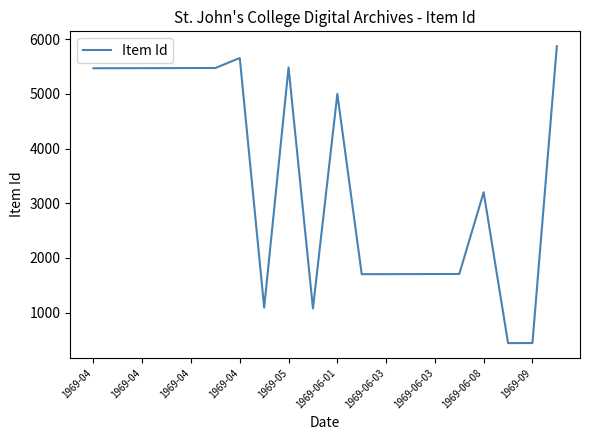

What is the sum of all values?

69627